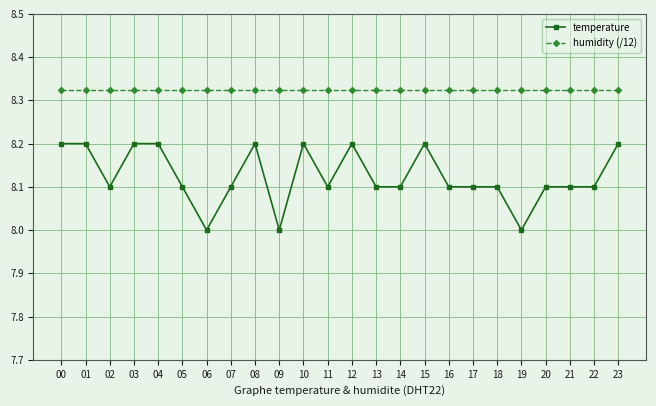

What is the sum of the humidity (/12) values at 19 and 03?

16.7